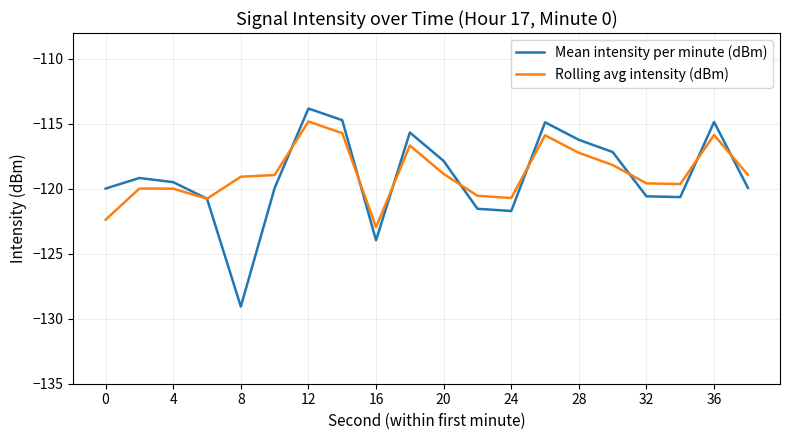

Which series has the largest range (max minus min)?

Mean intensity per minute (dBm)